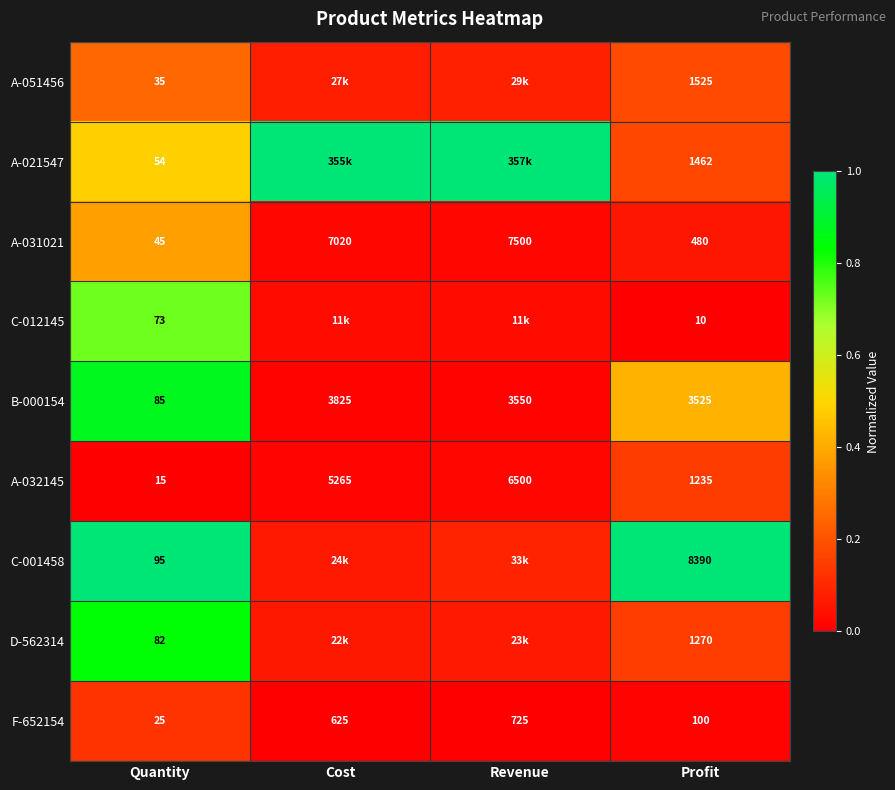

Is it true that C-001458 equals 1.8 at Quantity?

False